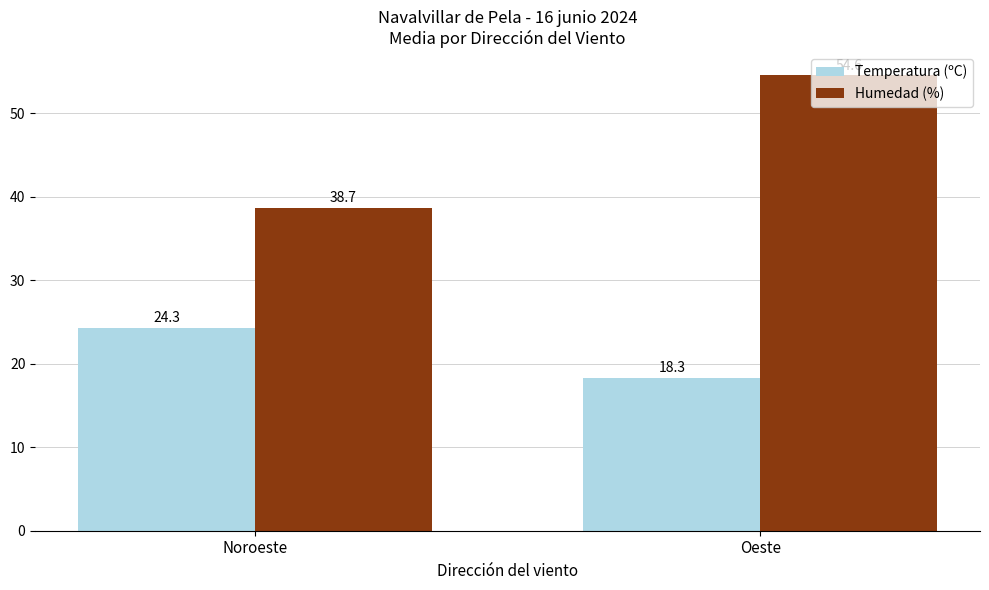

What is the smallest value displayed?

18.3